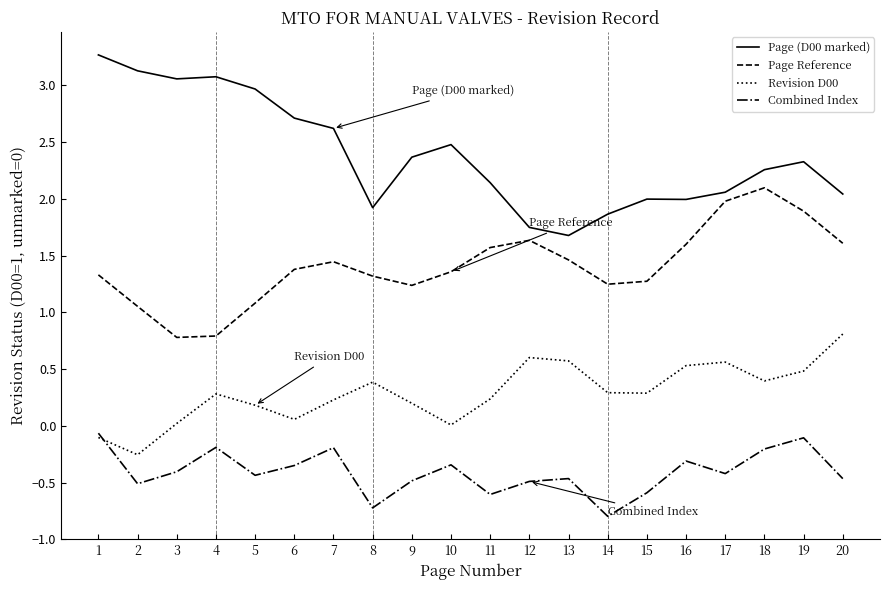

True or false: Page Reference and Combined Index cross at least once.

False